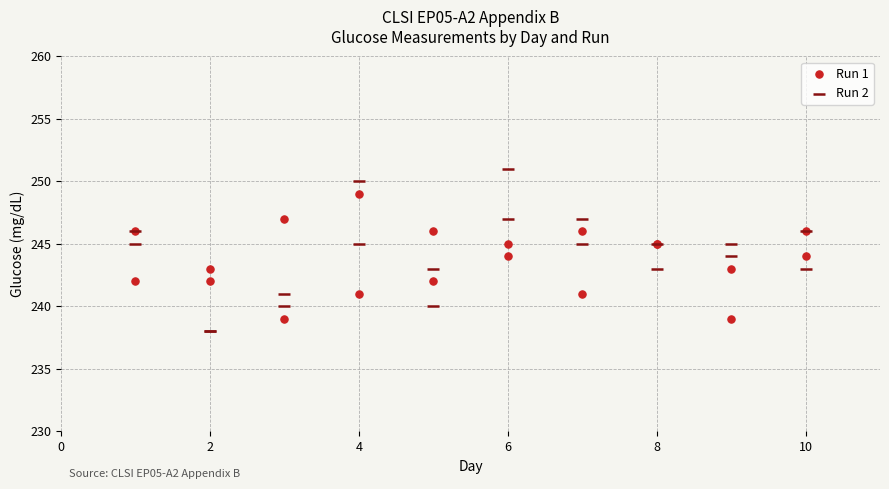

Which series has the widest spread of Y values?

Run 2